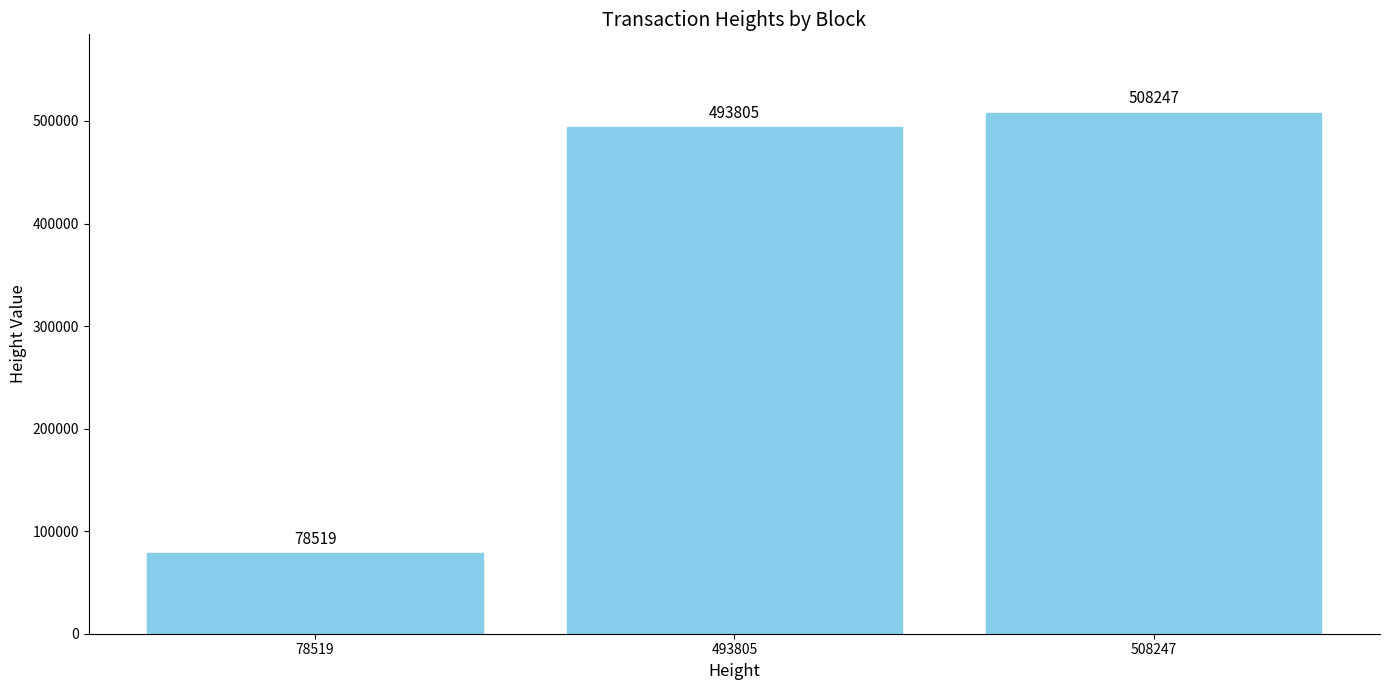

What is the value of the 2nd bar from the left?

493805